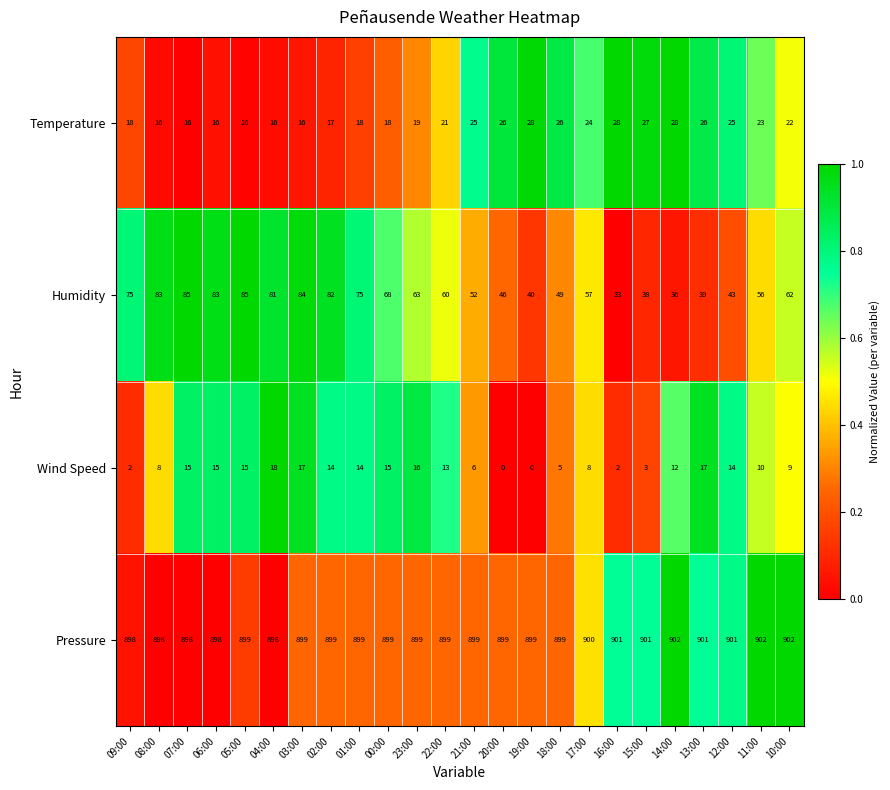

What is the difference between the maximum and second lowest values in the Wind Speed series?

18